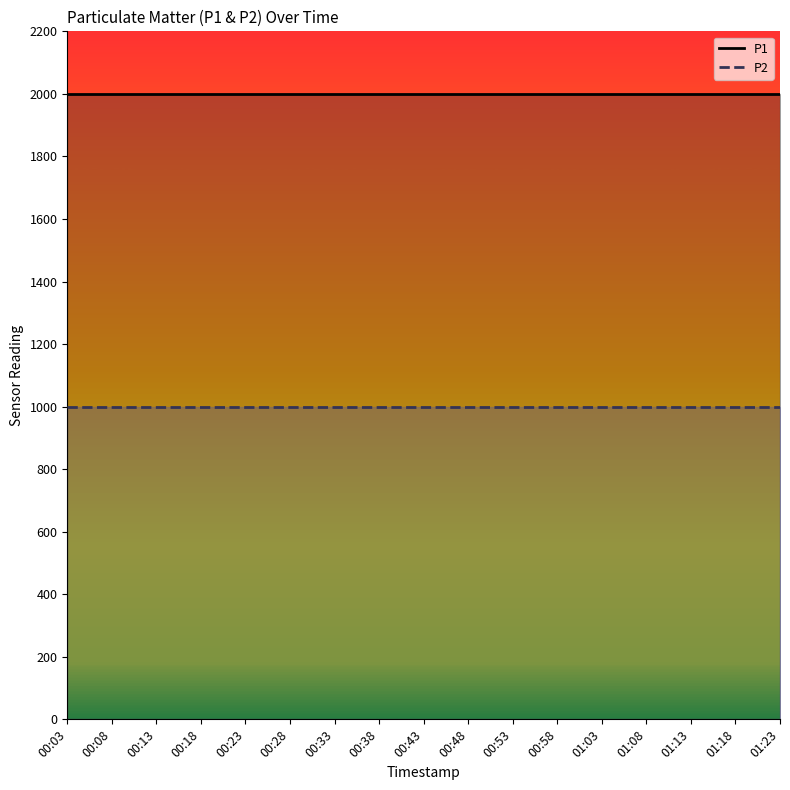

What are all the series names shown in the legend?

P1, P2